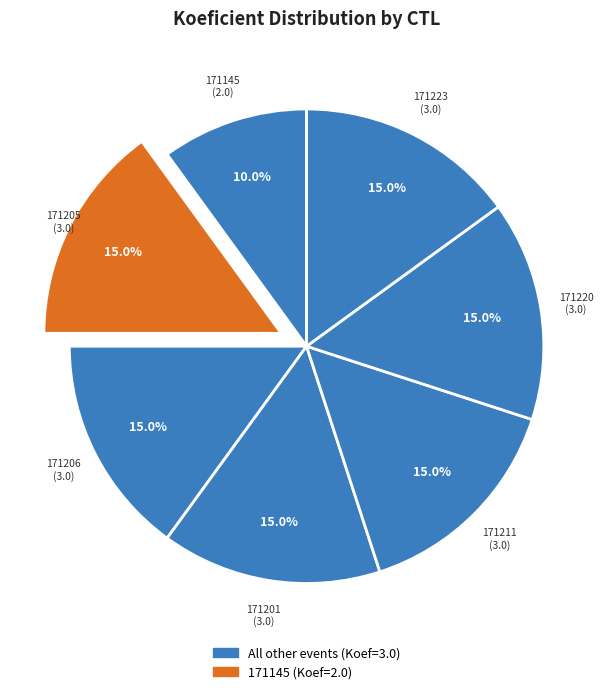

How many segments does this pie chart have?

7